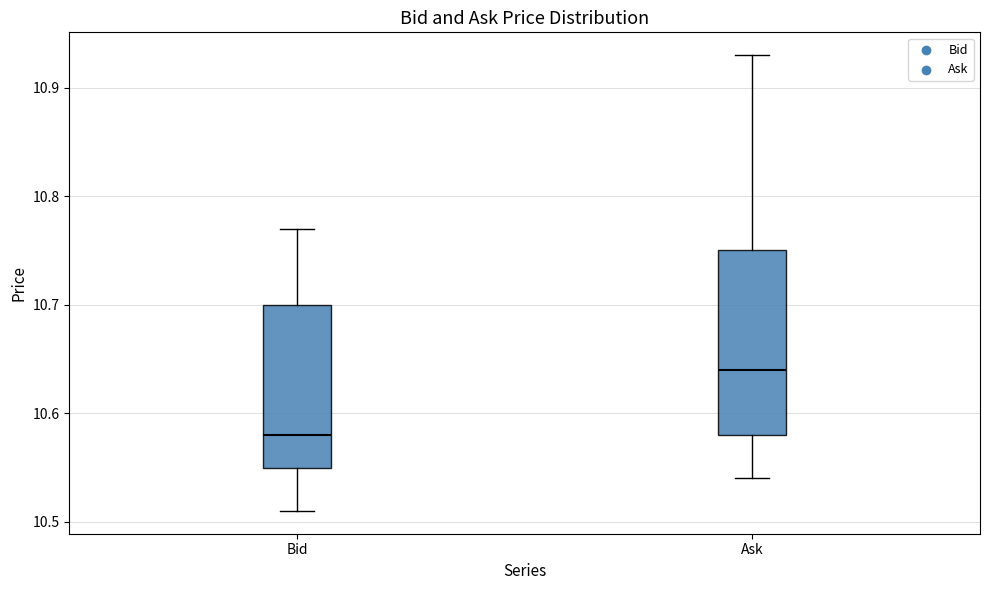

Reading left to right, transcribe this box plot: for each box, give where its median line is, the range the box spans, and where its two whiskers end, as read against the y-axis. The values are not printed on the chart, so give them approximately, as read against the axis.

Bid: median 10.58, box 10.55 to 10.70, whiskers 10.51 to 10.77
Ask: median 10.64, box 10.58 to 10.75, whiskers 10.54 to 10.93